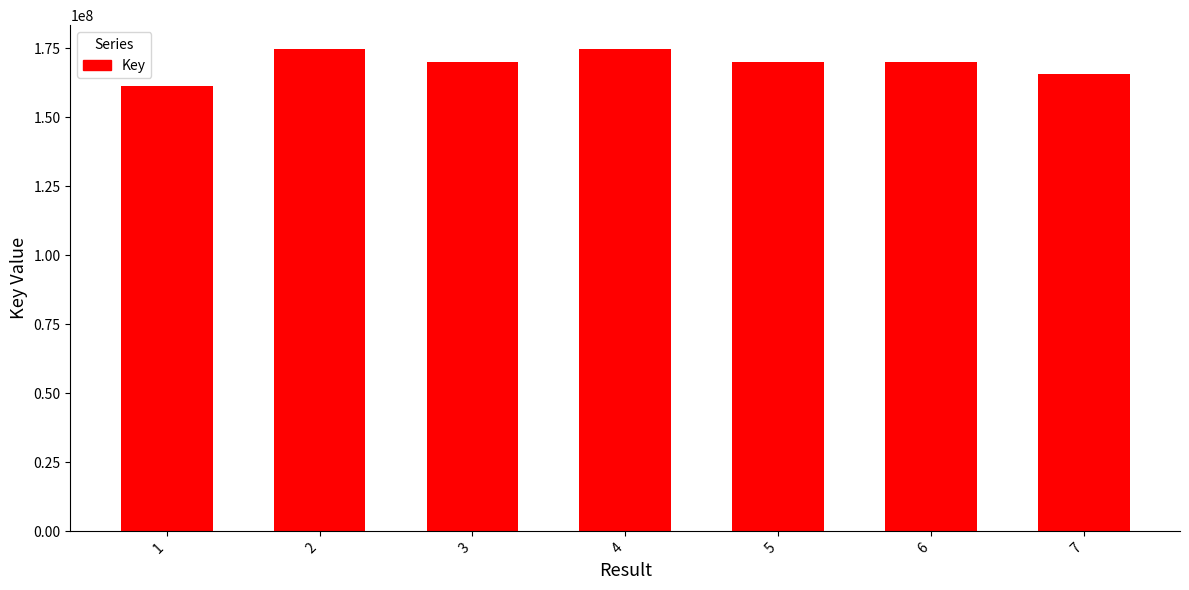

What is the minimum value shown in the chart?

161504455